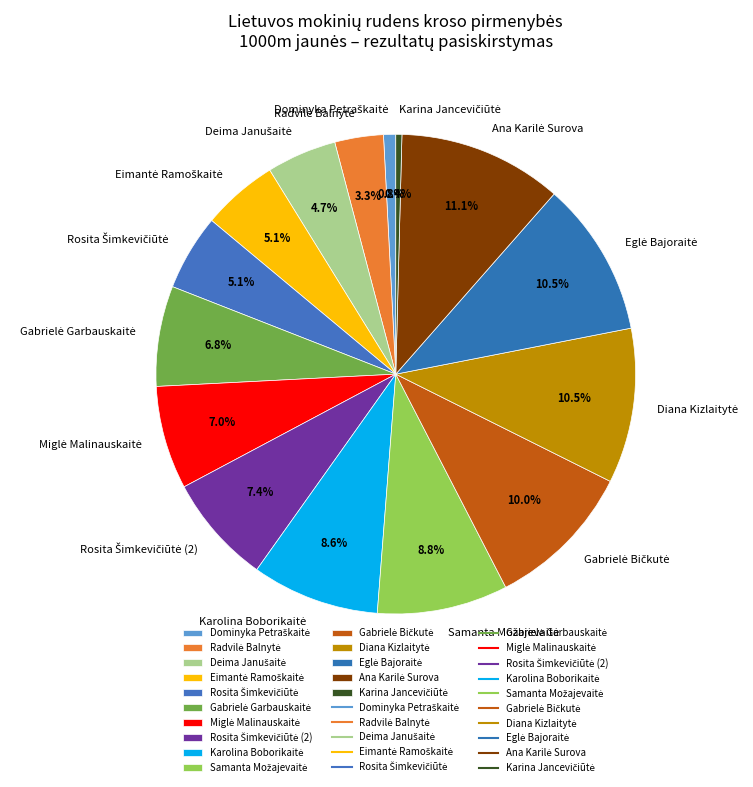

Is there any slice that represents more than half of the pie?

No